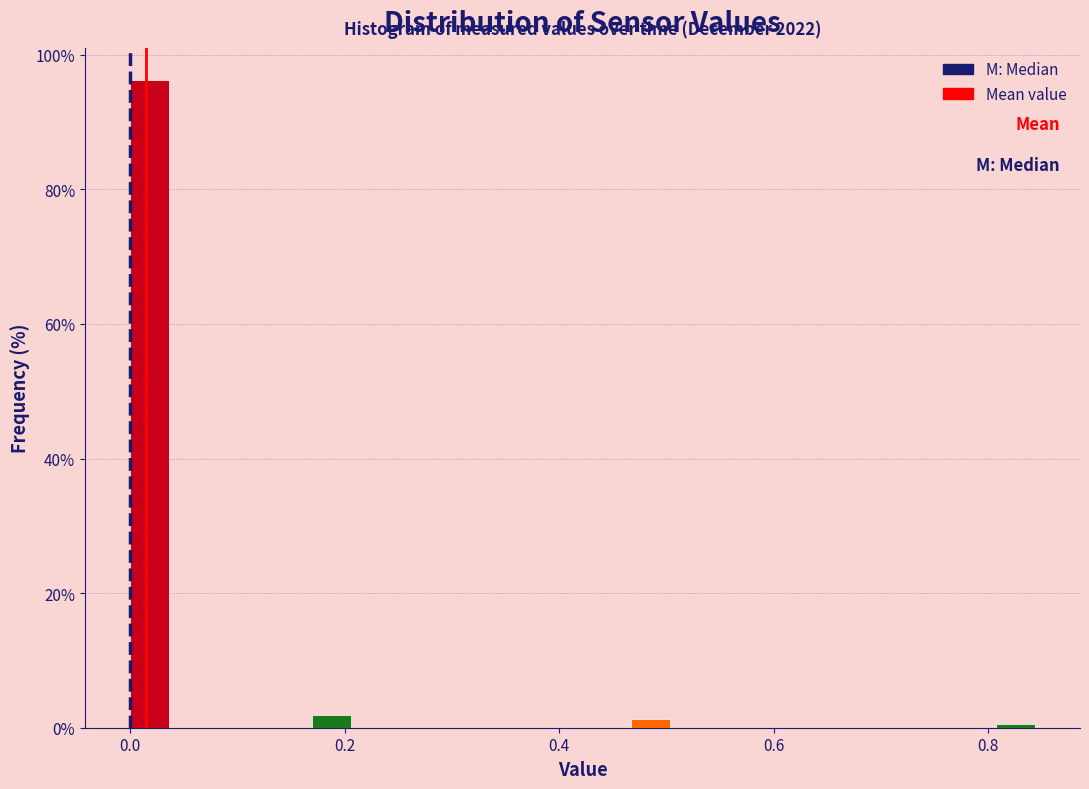

Around what value on the x-axis is the tallest bar? Give the approximate position of its centre, as read against the axis.

0.02